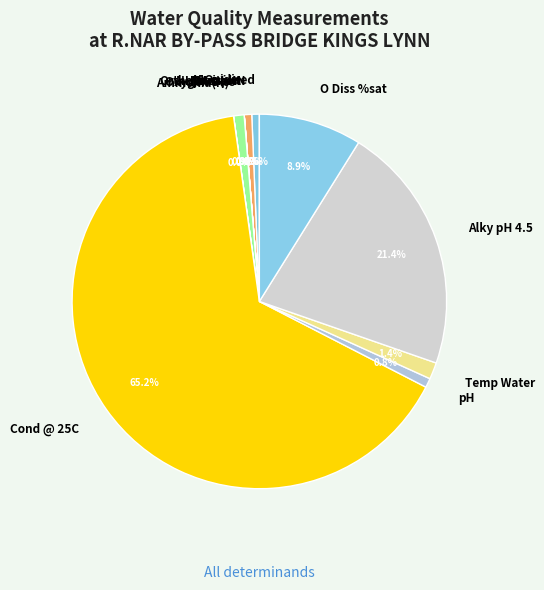

Which category has the biggest portion of the pie?

Cond @ 25C